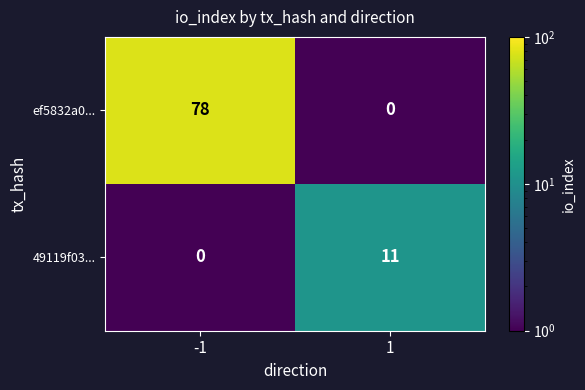

What is the total value across all series at 1?

11